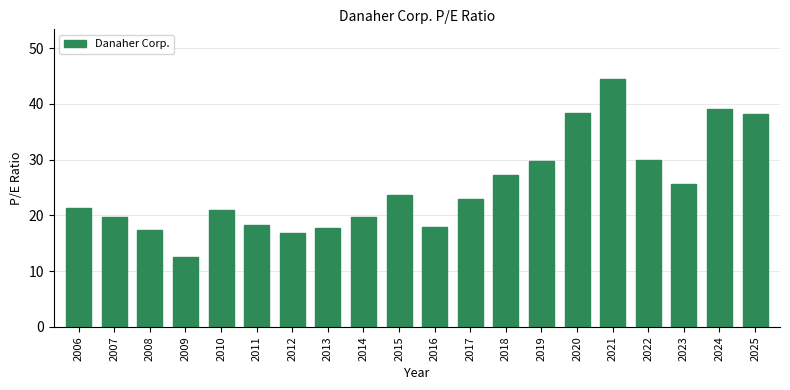

True or false: the data shows 27.2 at 2018.

True